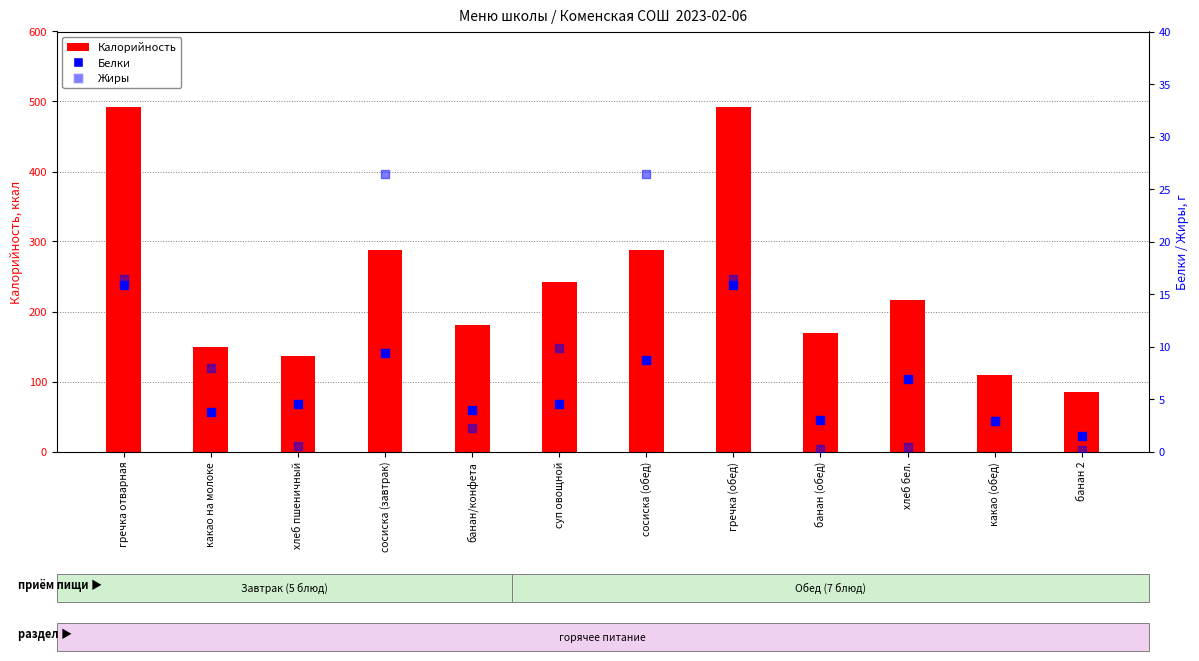

What are all the series names shown in the legend?

Калорийность, Белки, Жиры